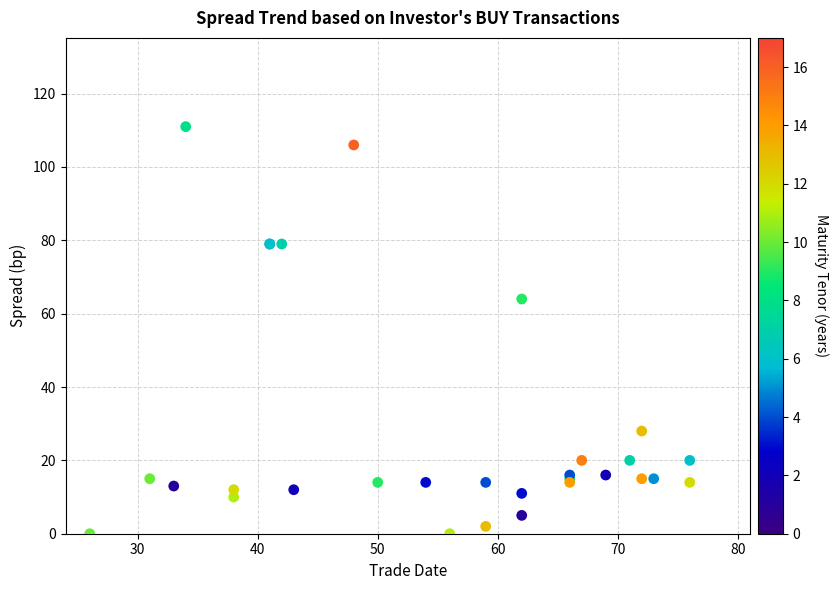

What Y value in the scatter plot is closest to 55?

64